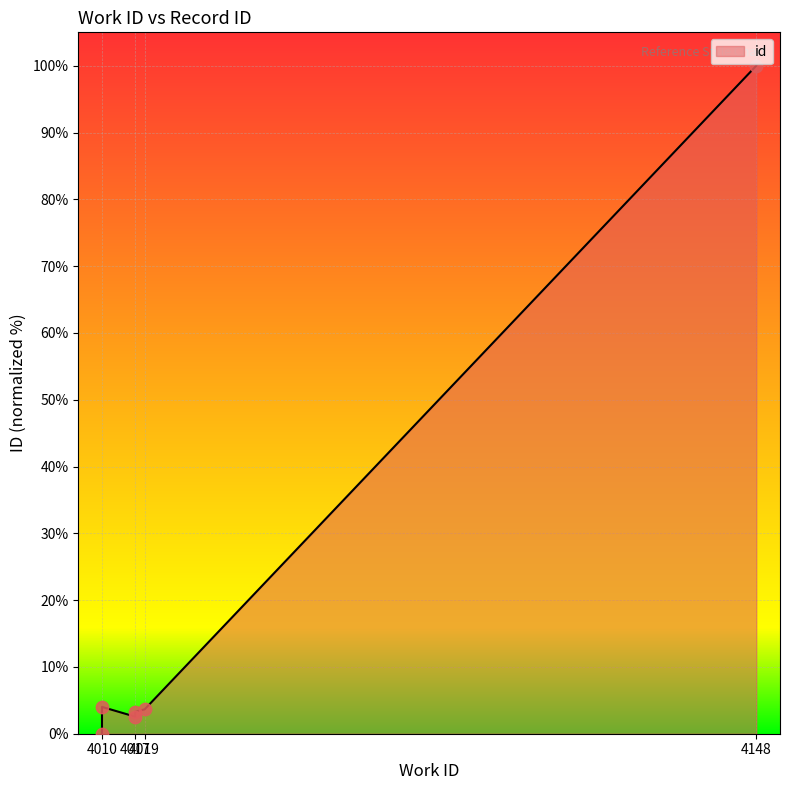

What is the change in value from 4017 to 4148?

+97.4